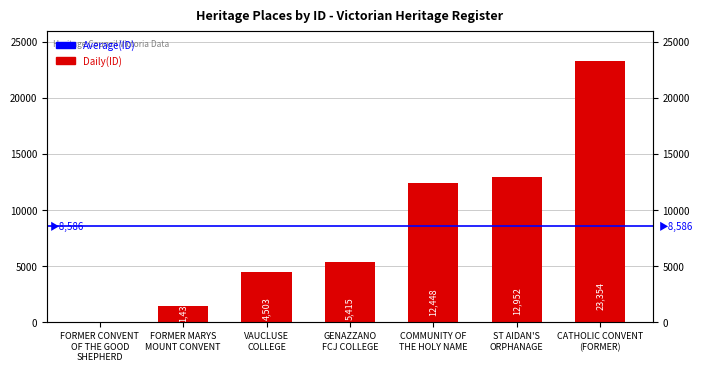

Read the value at GENAZZANO
FCJ COLLEGE, to the nearest 50.

5400